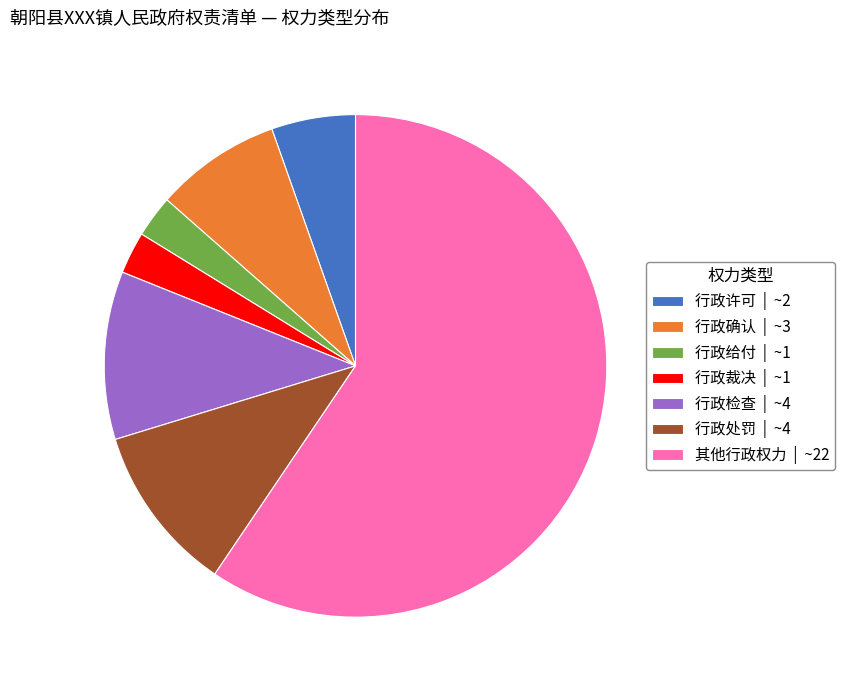

Combined, do 行政确认 | ~3 and 行政许可 | ~2 account for over 50%?

No